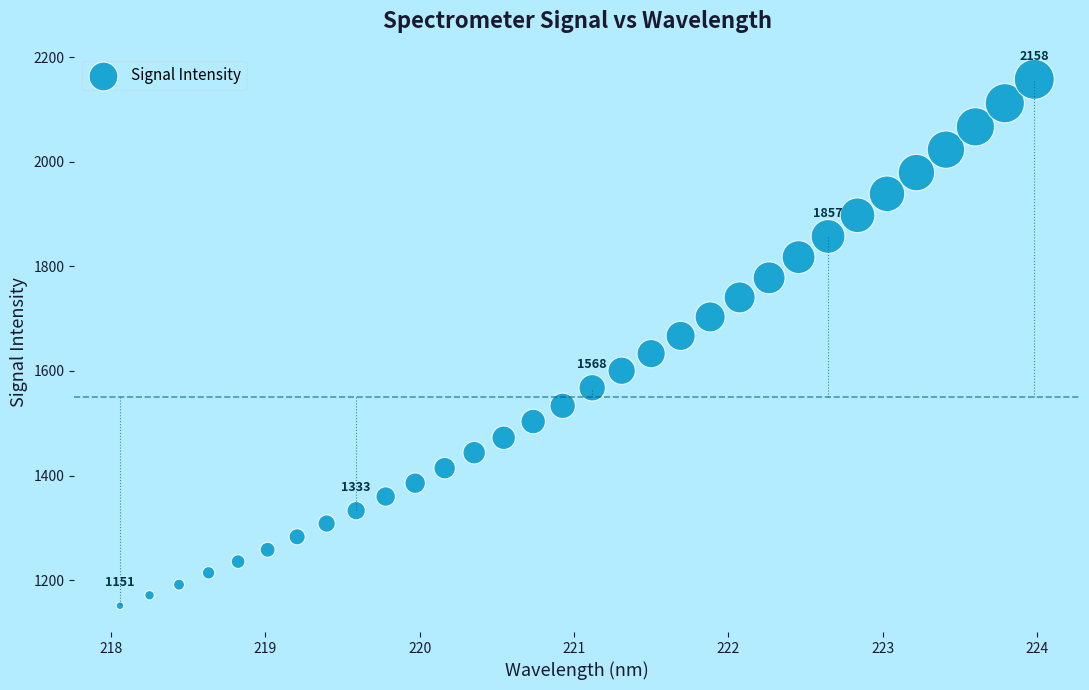

What is the range of Y values (max minus min)?

1006.6